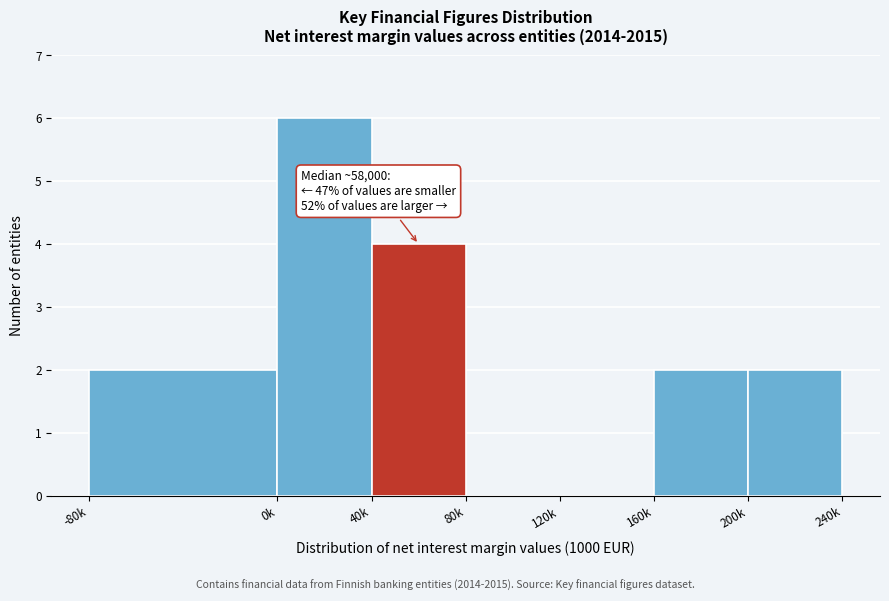

Reading left to right, transcribe all the data shown in this chart.

-80k=2	0k=6	40k=4	80k=0	120k=0	160k=2	200k=2